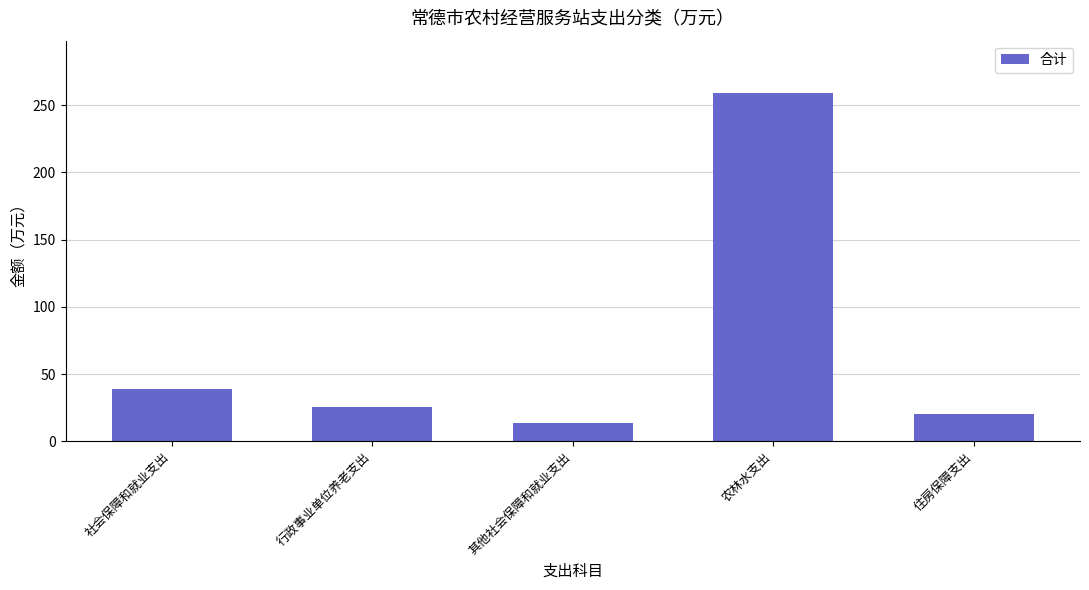

Reading left to right, extract all data points from this chart.

社会保障和就业支出=38.9	行政事业单位养老支出=25.3	其他社会保障和就业支出=13.7	农林水支出=259.1	住房保障支出=20.5